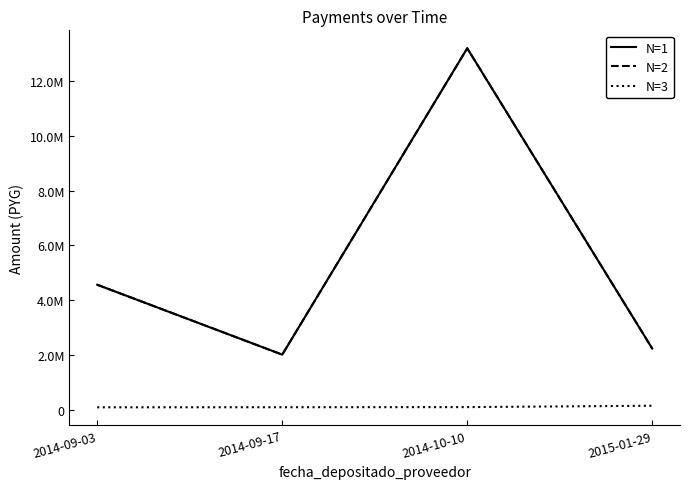

List the series in order of their peak value, highest first.

N=1, N=2, N=3